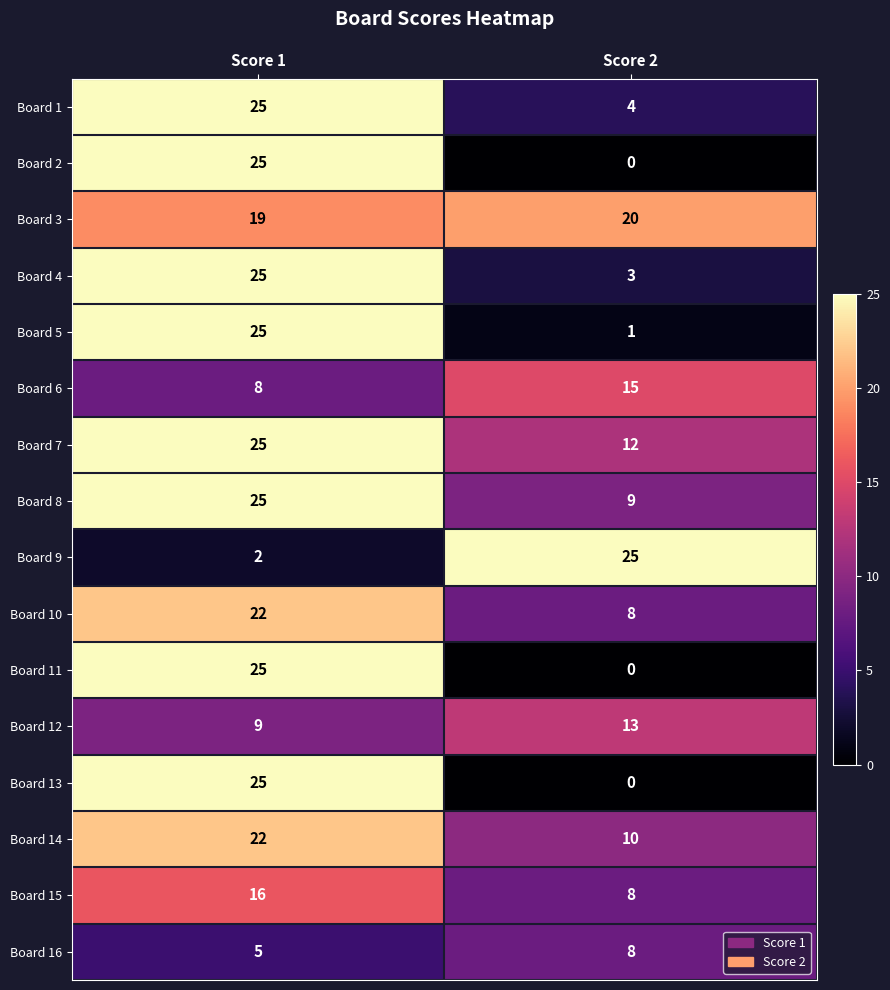

Is it true that Board 1 equals 4 at Score 2?

True